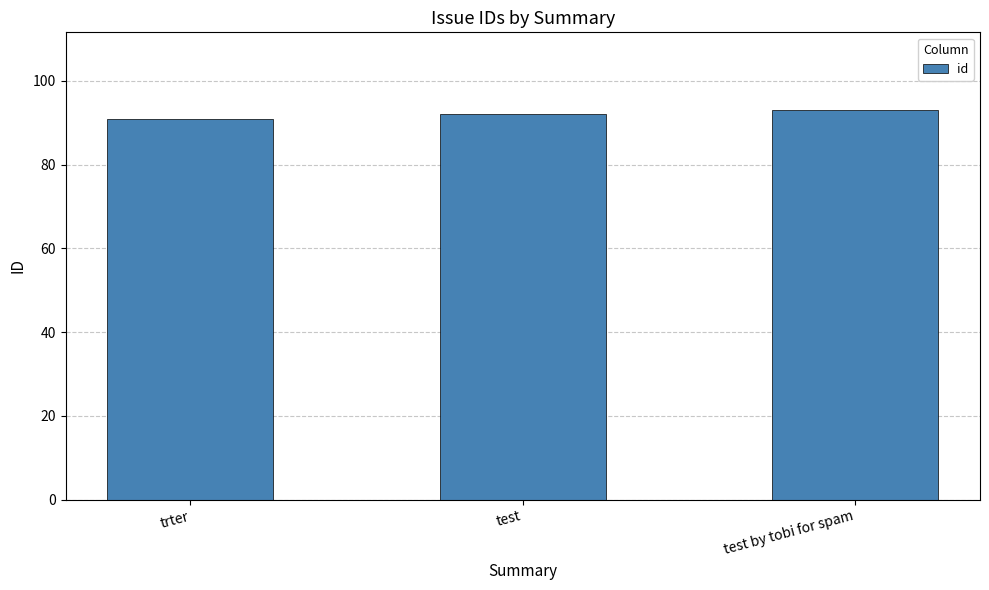

What is the smallest value displayed?

91